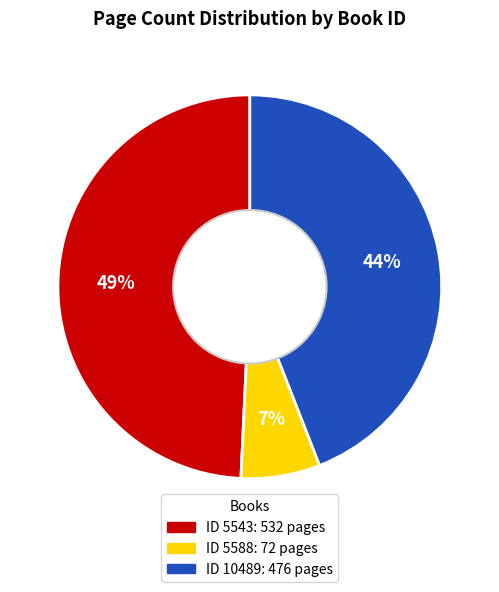

To the nearest percent, what is the average slice percentage?

33%